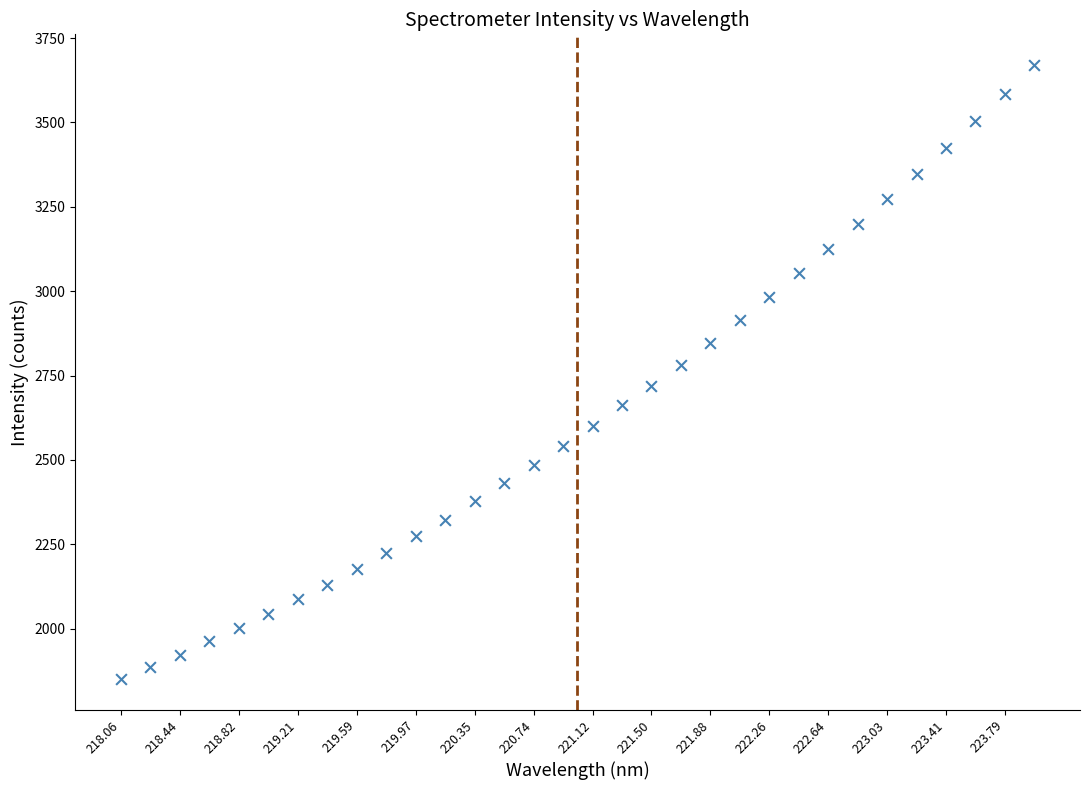

What is the range of Y values (max minus min)?

1819.2